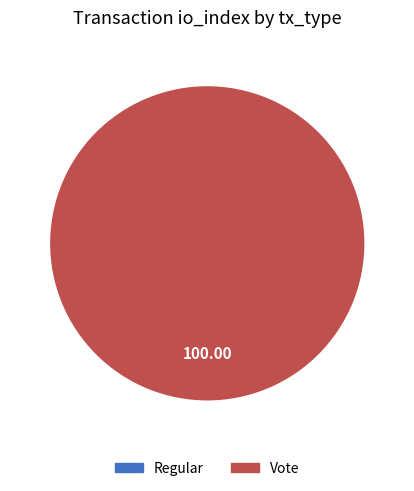

The Vote slice represents 100% of the pie. True or false?

True